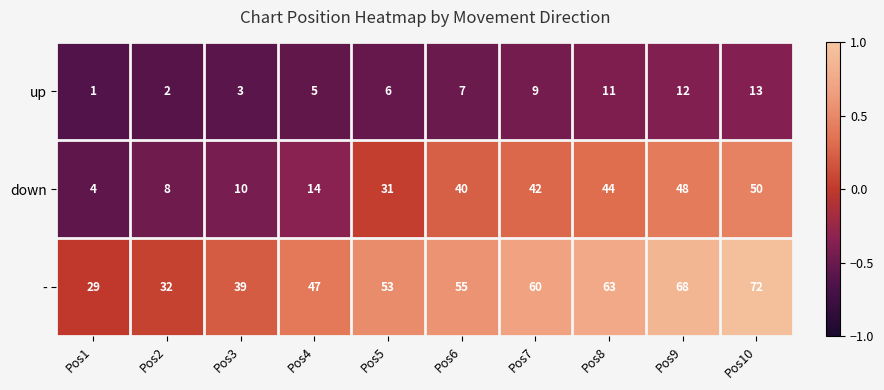

Which category has the highest value in the down series?

Pos10